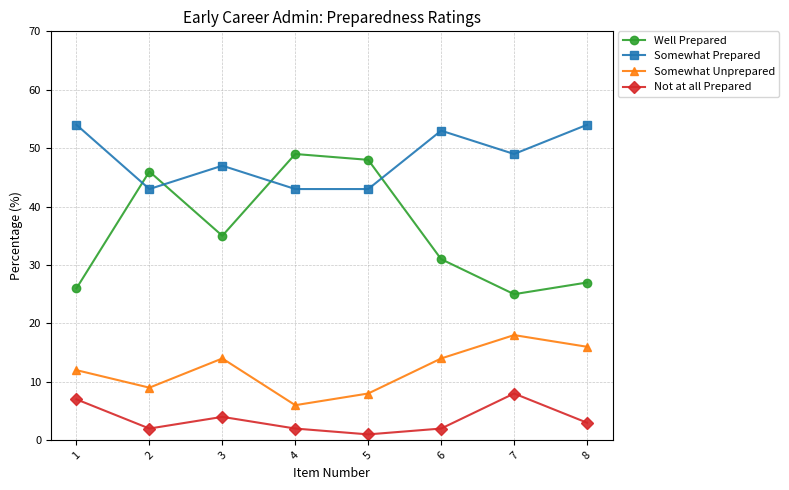

What is the sum of the Somewhat Unprepared values at 2 and 5?

17